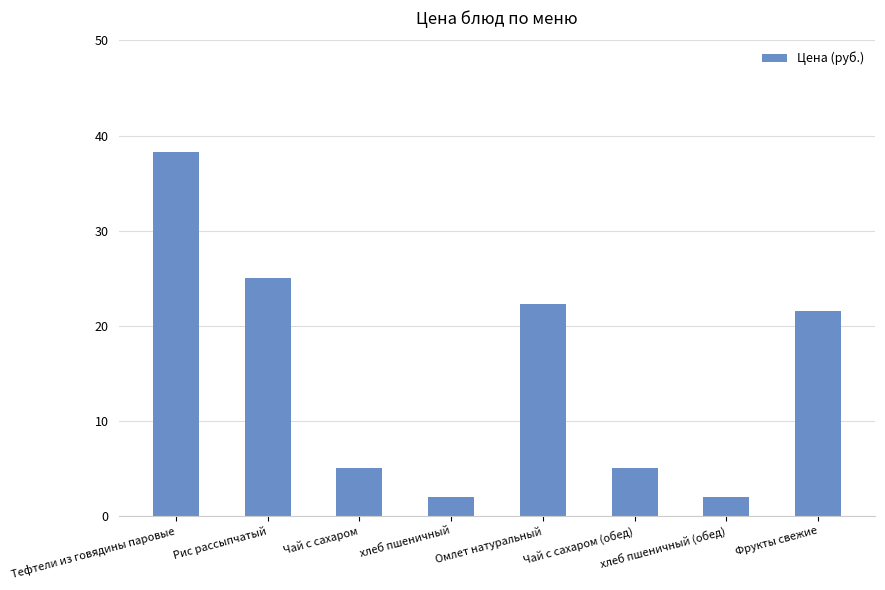

Reading left to right, what are all the values shown in this chart?

38.2	25.0	5.0	2.0	22.3	5.0	2.0	21.5